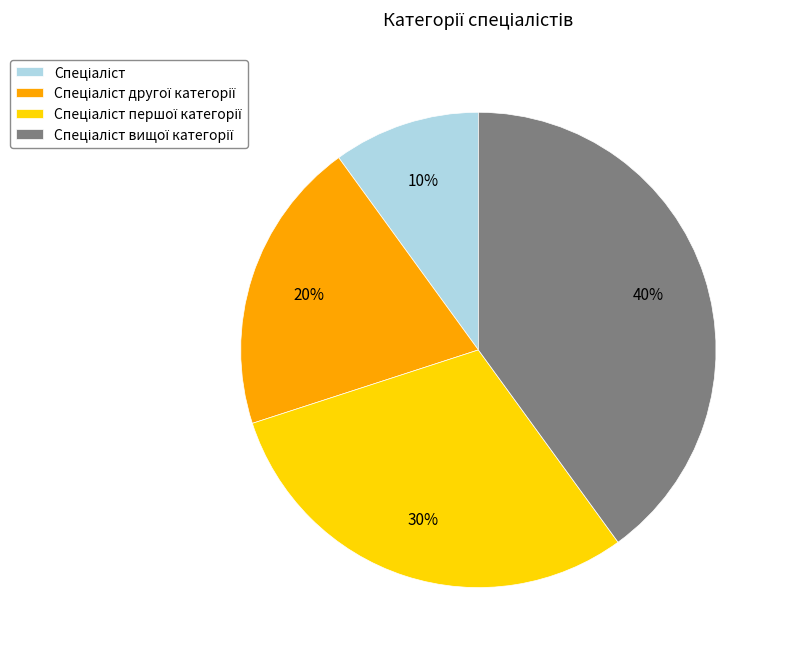

To the nearest percent, what is the difference between the largest and smallest slice percentages?

30%